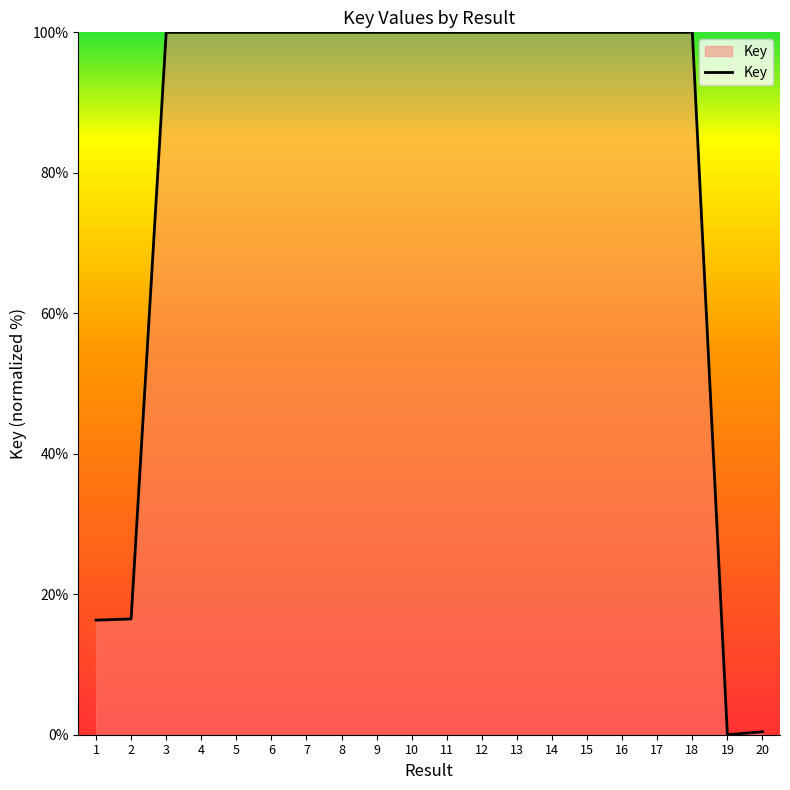

Does the chart have visible grid lines?

No